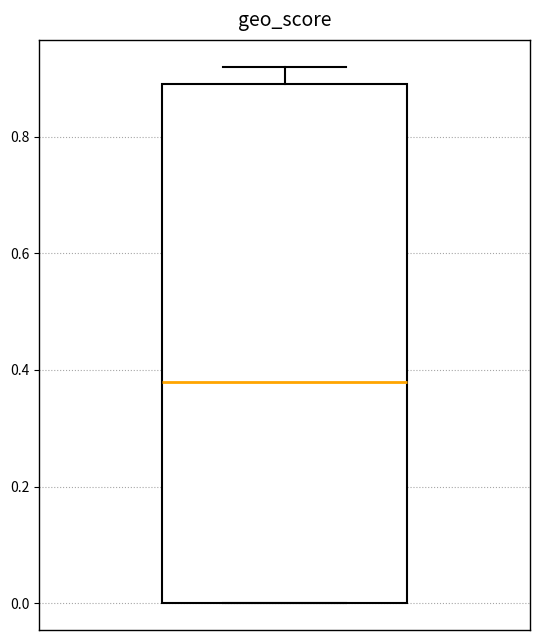

Transcribe this box plot: give where the median line is, the range the box spans, and where the two whiskers end, as read against the y-axis. The values are not printed on the chart, so give them approximately, as read against the axis.

median 0.38, box 0.00 to 0.90, whiskers 0.00 to 0.92